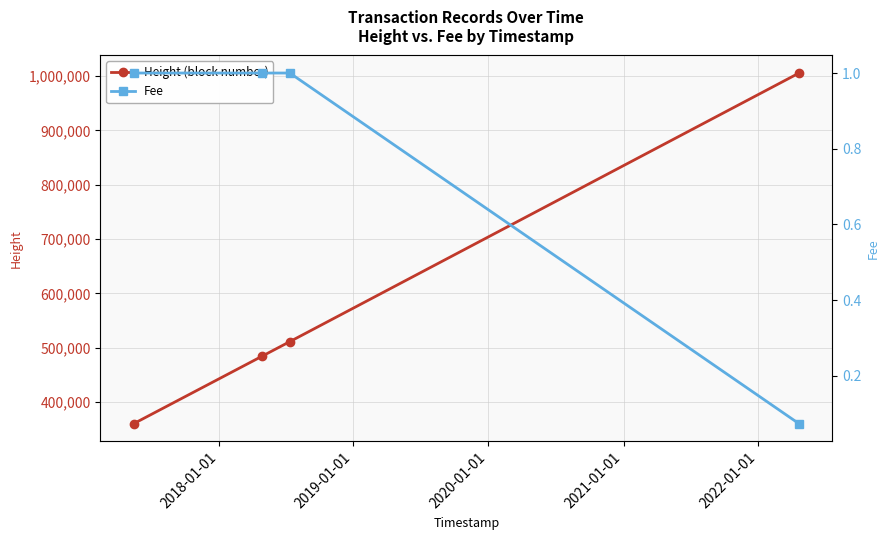

List the series in order of their overall mean, highest first.

Height (block number), Fee